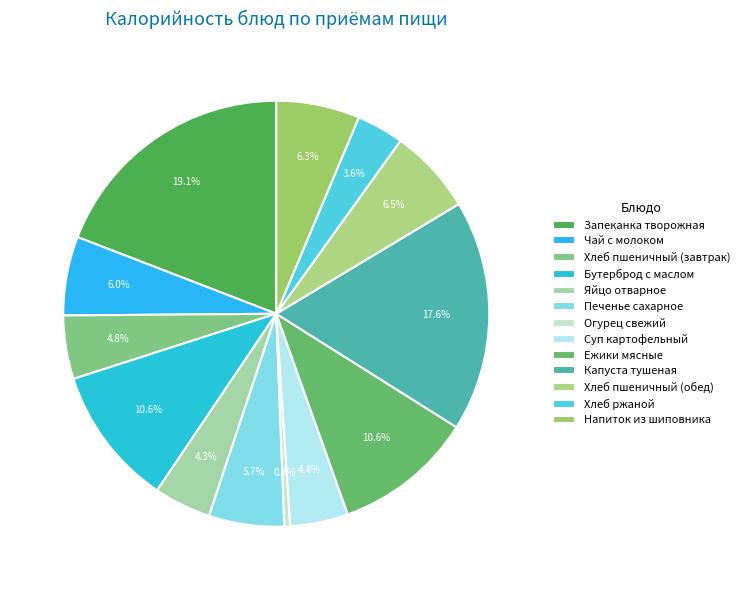

To the nearest percent, what is the difference between the largest and smallest slice percentages?

19%